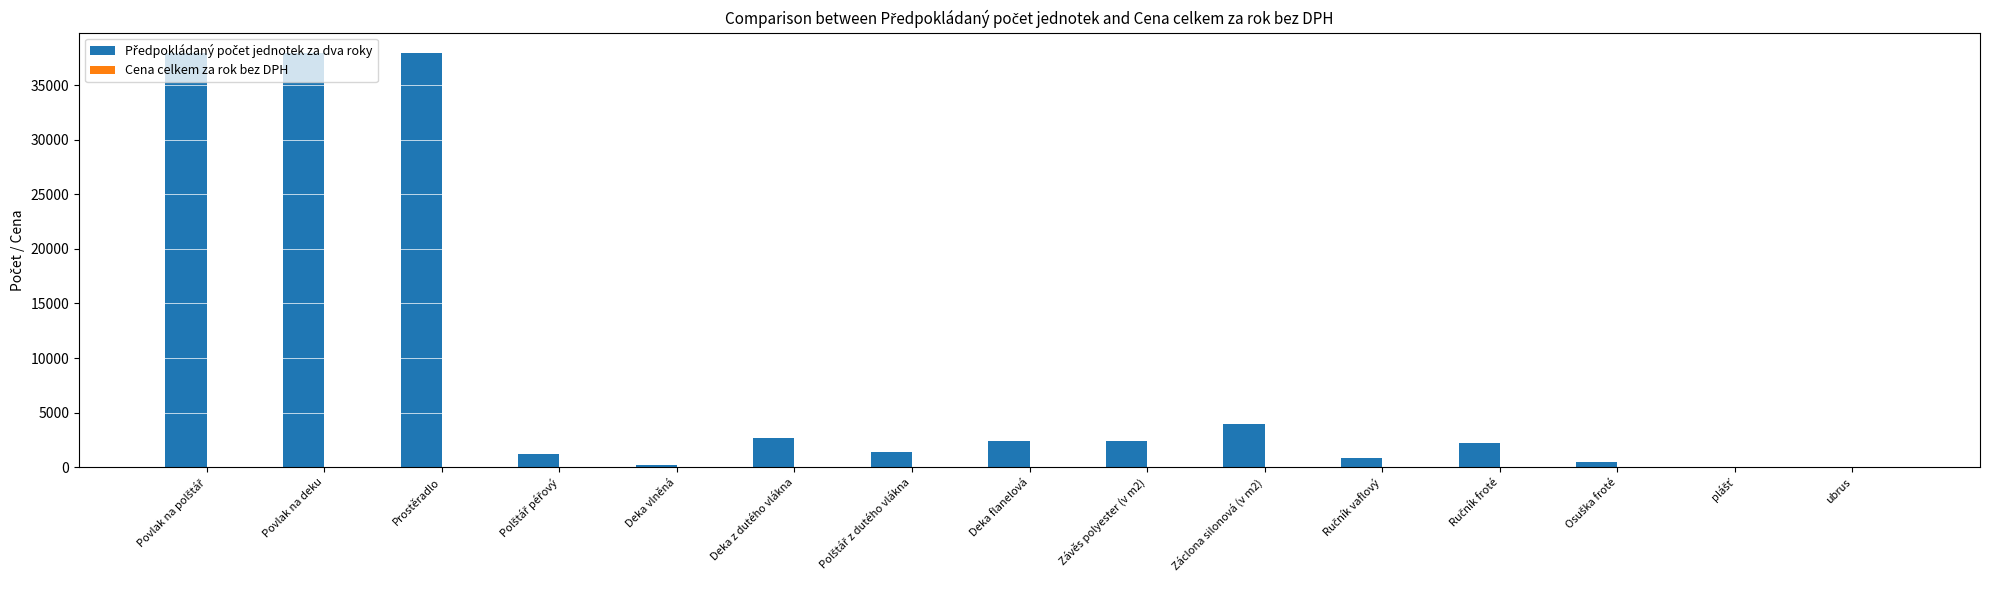

Where is the data nearest to the value 18970?

Záclona silonová (v m2)